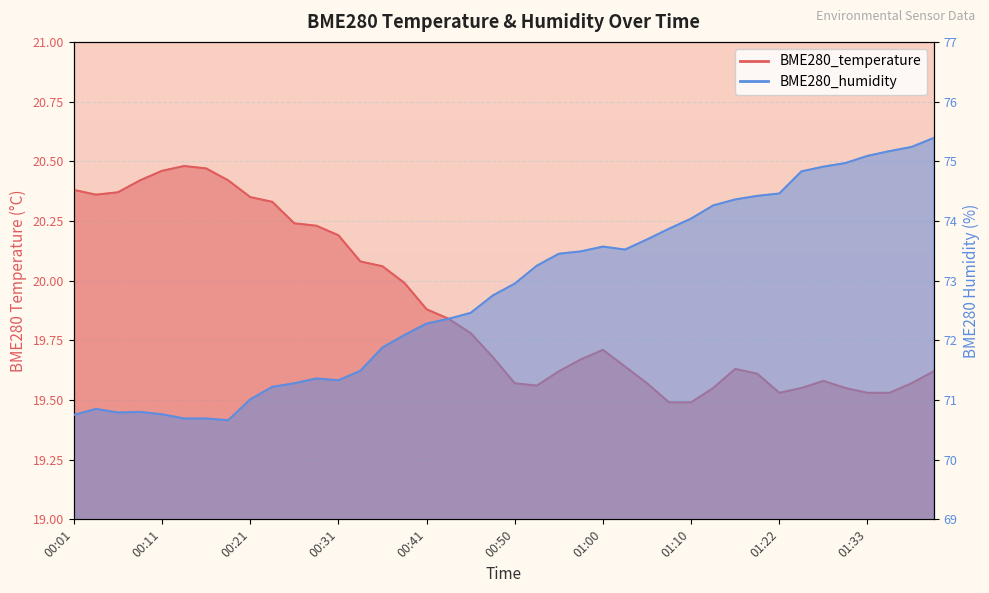

Read the BME280_humidity value at 01:22.

74.5